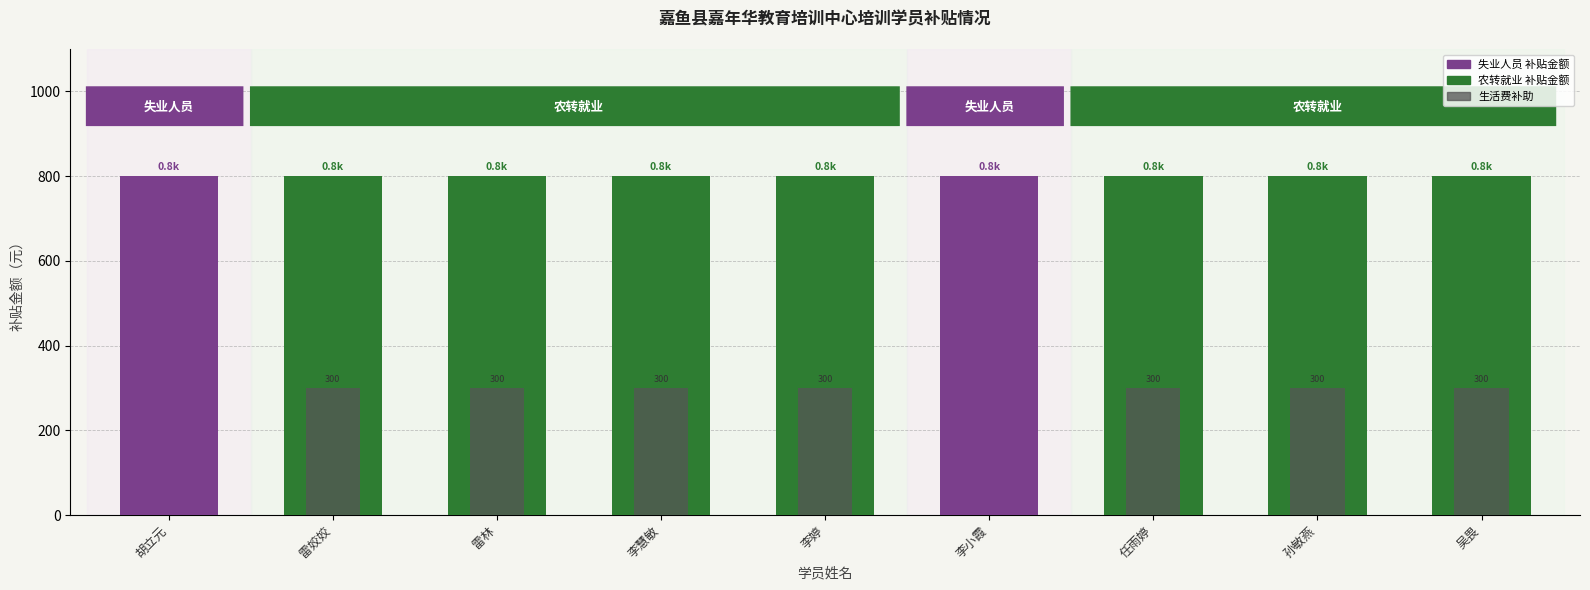

What value does the 补贴金额 series have at 雷林?

800